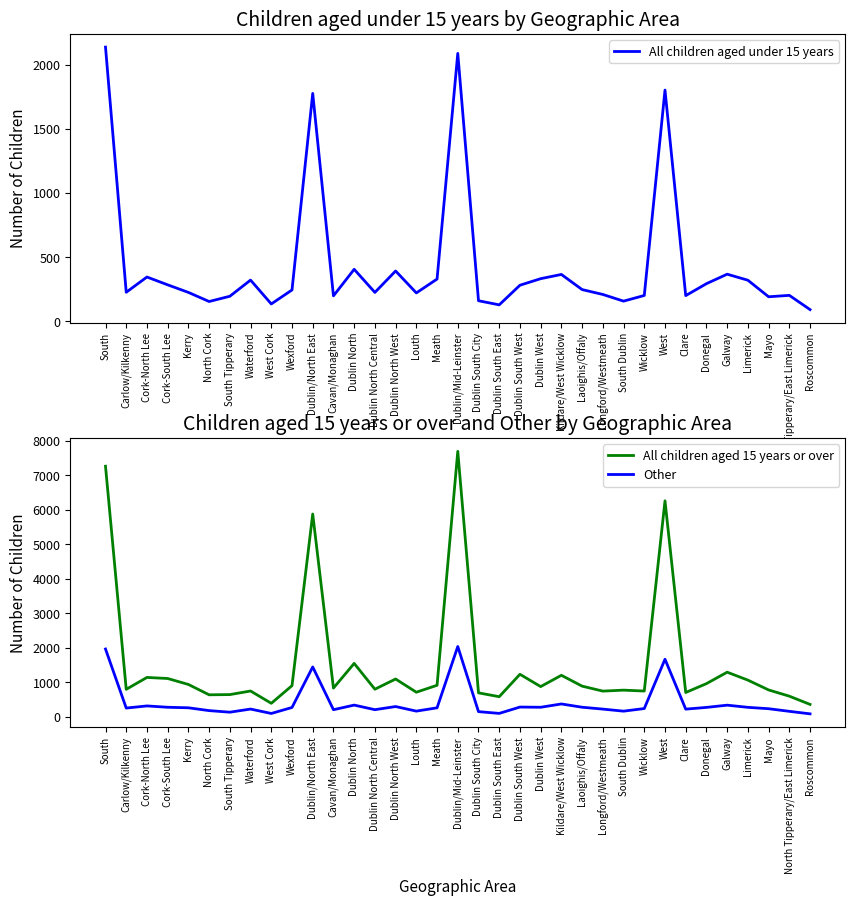

What is the maximum value for All children aged under 15 years?

2138